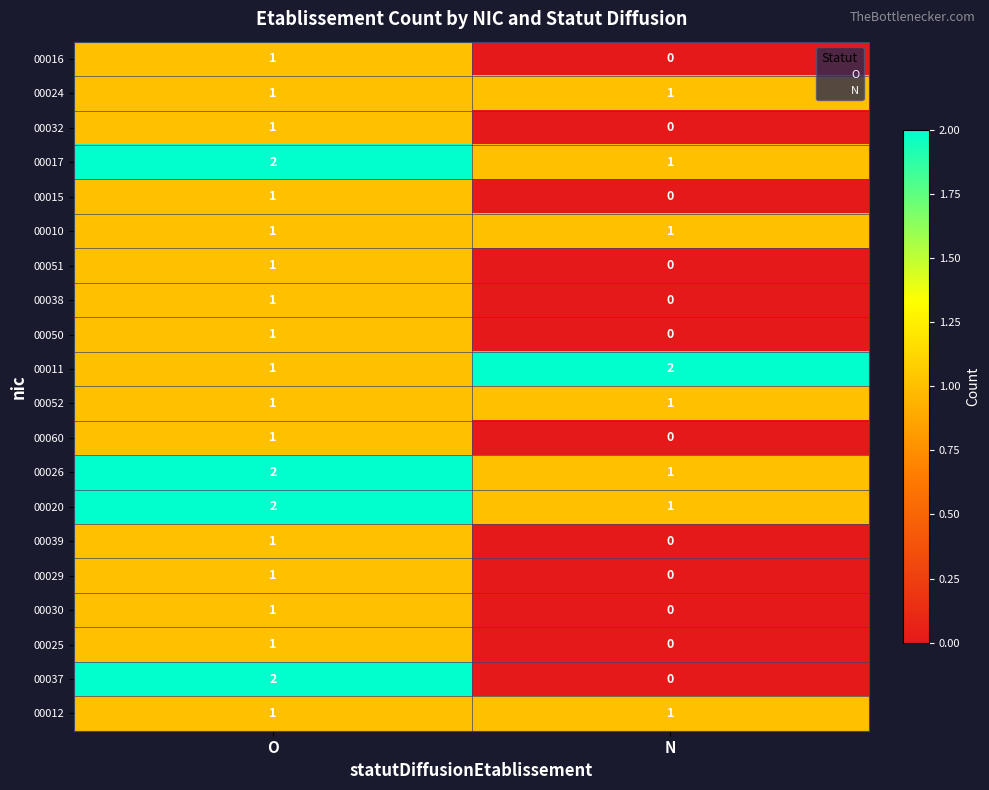

Which series has the widest spread of values?

00037